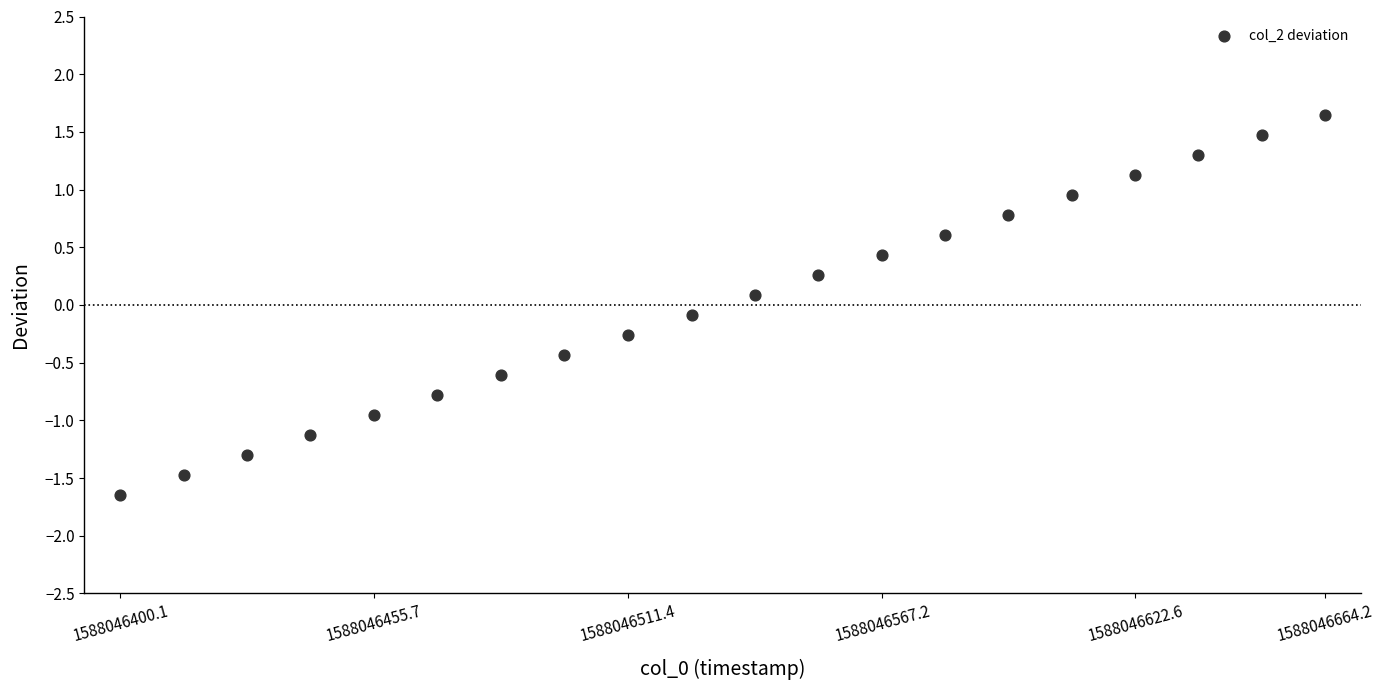

What is the range of X values (max minus min)?

1.0